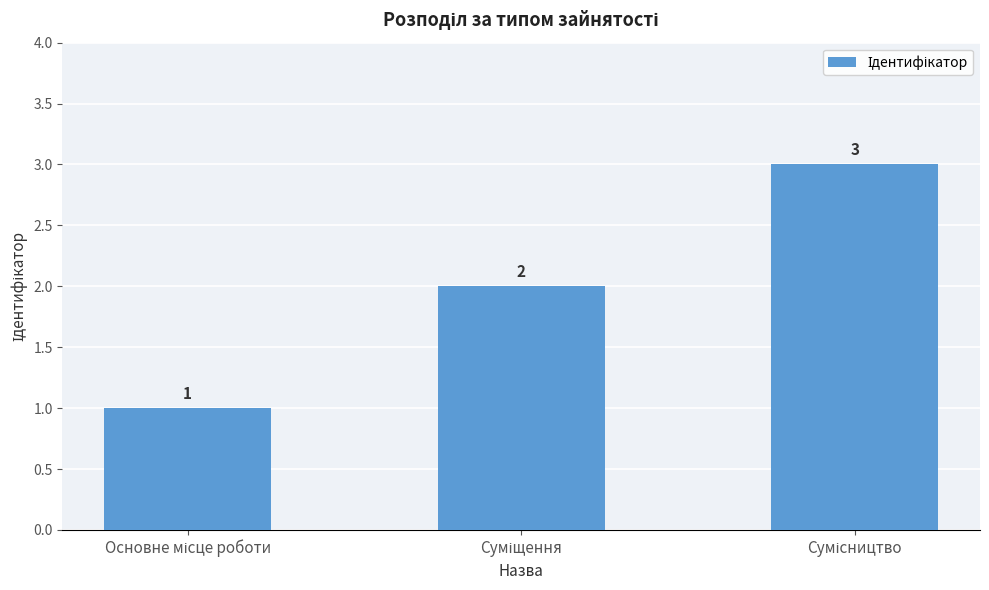

What is the value of the 1st bar from the left?

1